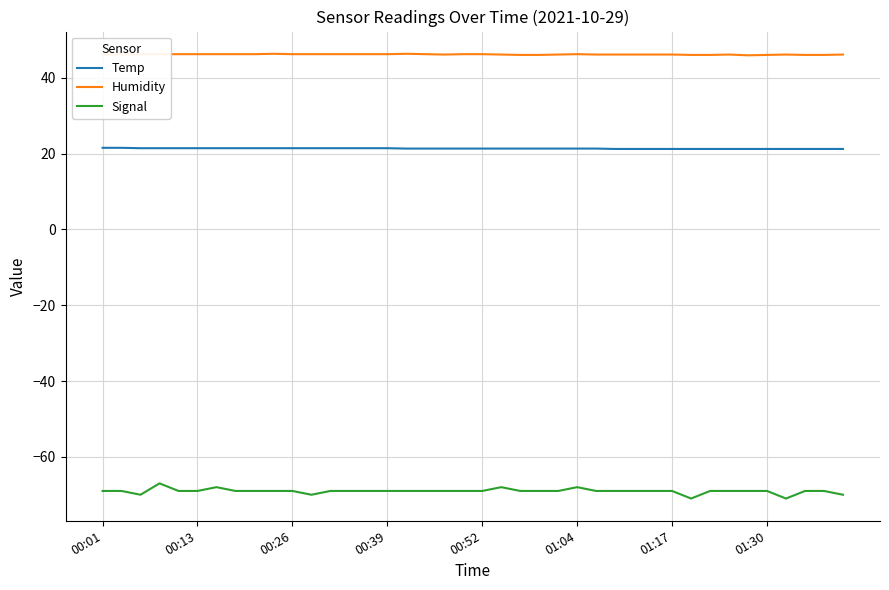

What is the lowest value of the Humidity series?

45.9